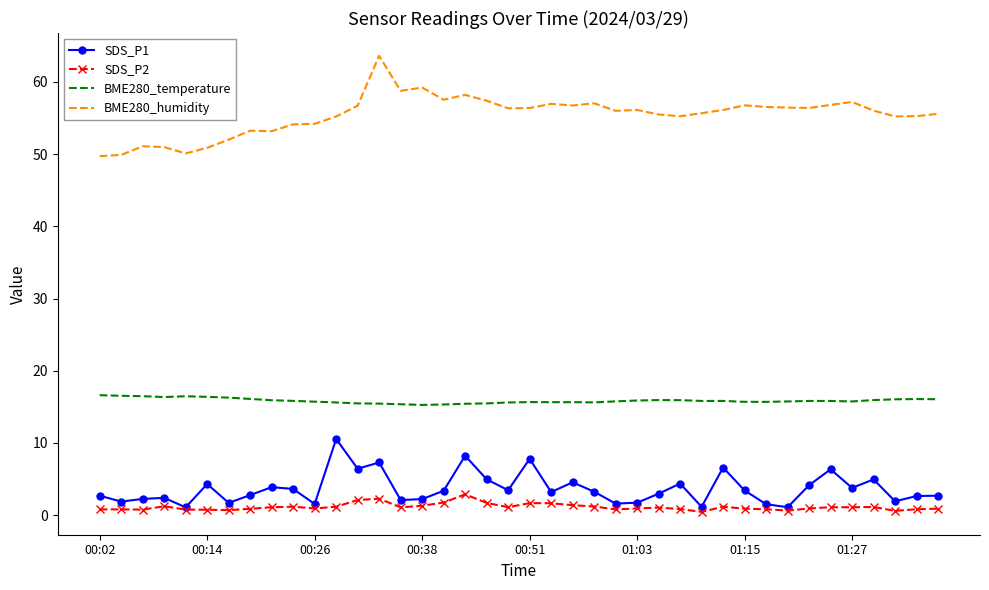

What is the maximum value shown in the chart?

63.6